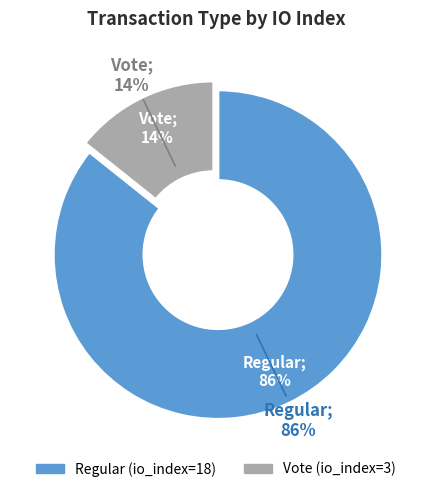

What percentage do Regular and Vote together represent?

100.0%